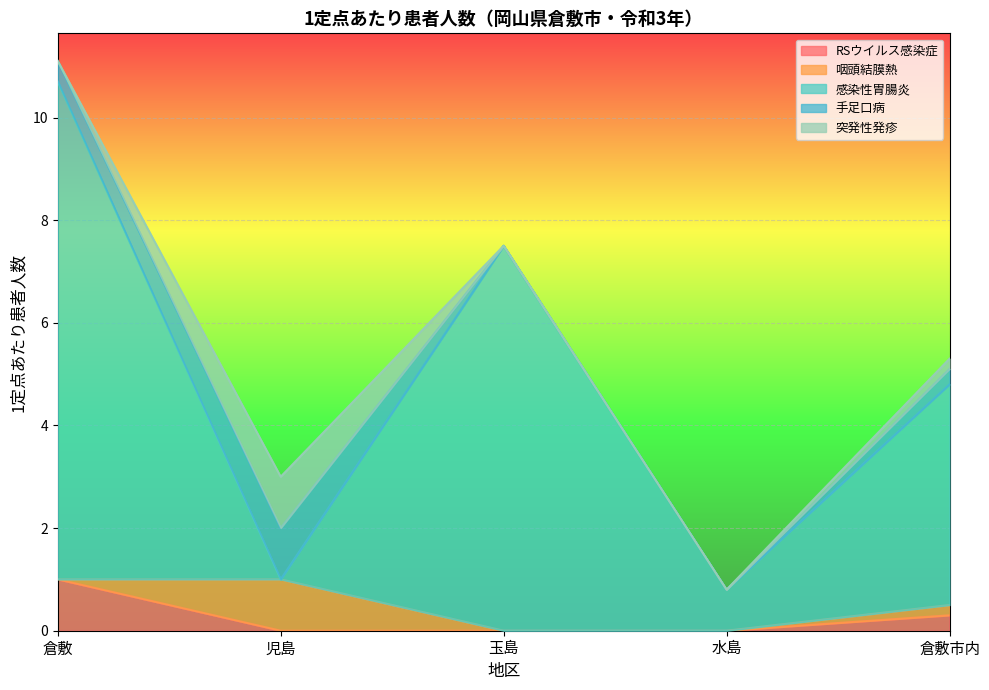

How many series are shown in this chart?

5